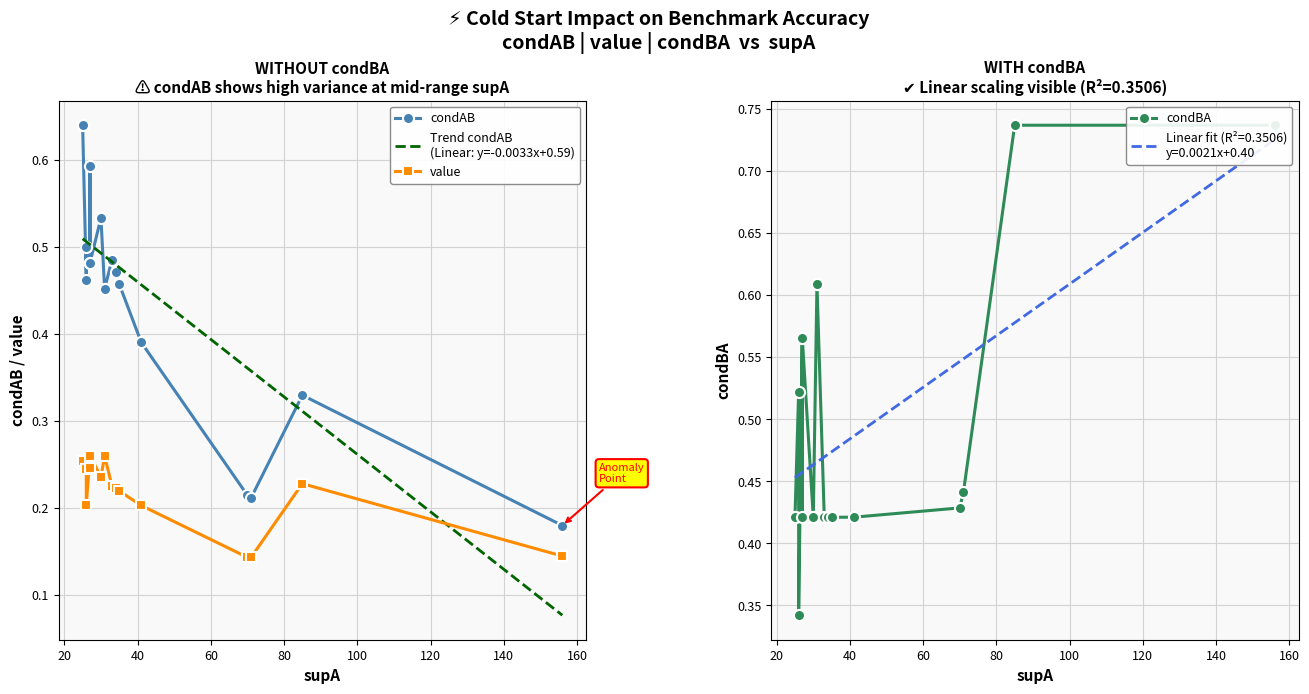

In condBA, how many points are higher than both neighbors (excluding endpoints)?

3